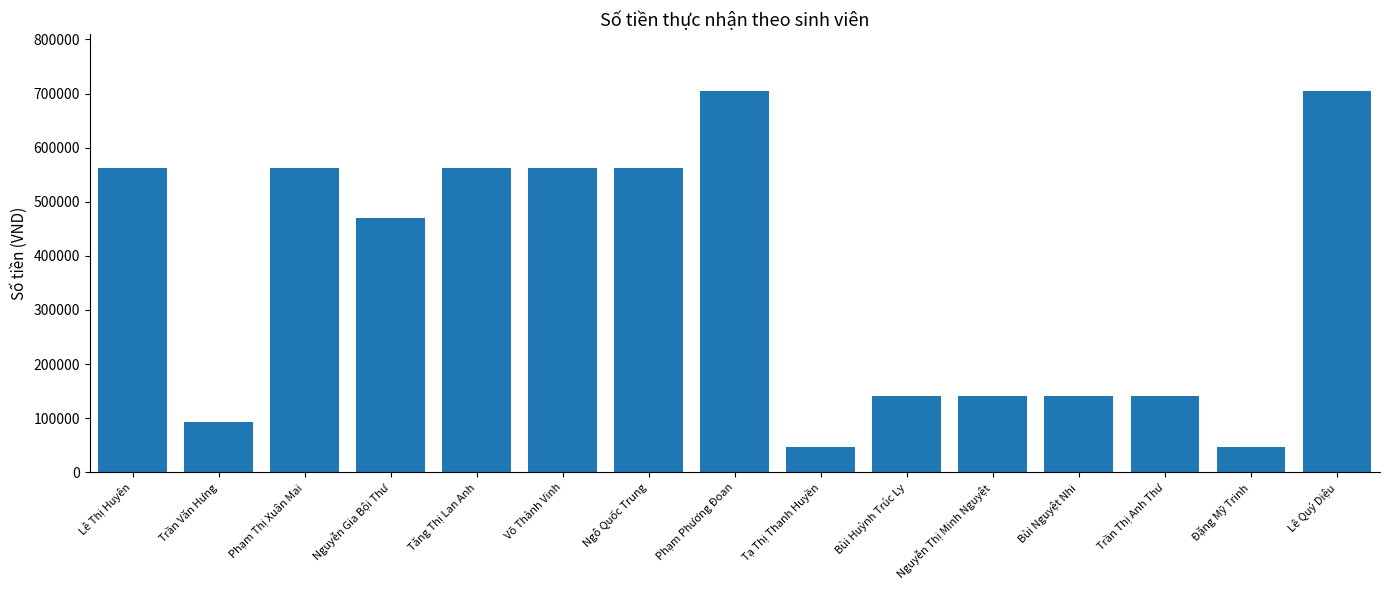

What is the maximum value shown in the chart?

704220